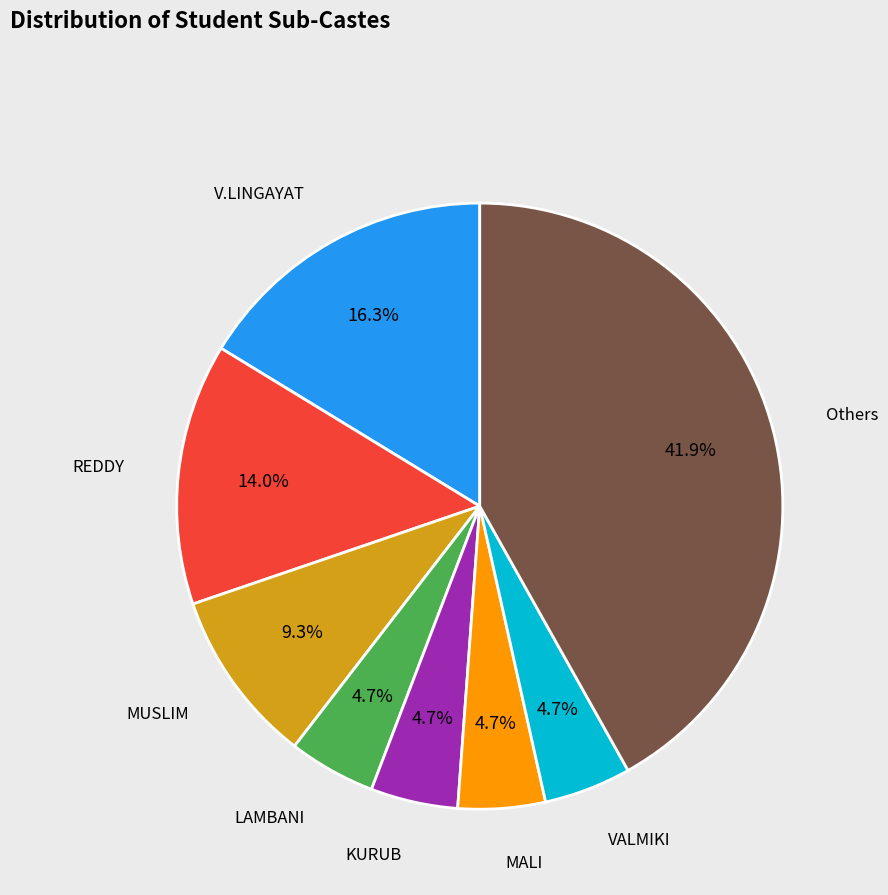

To the nearest percent, what is the average slice percentage?

12%